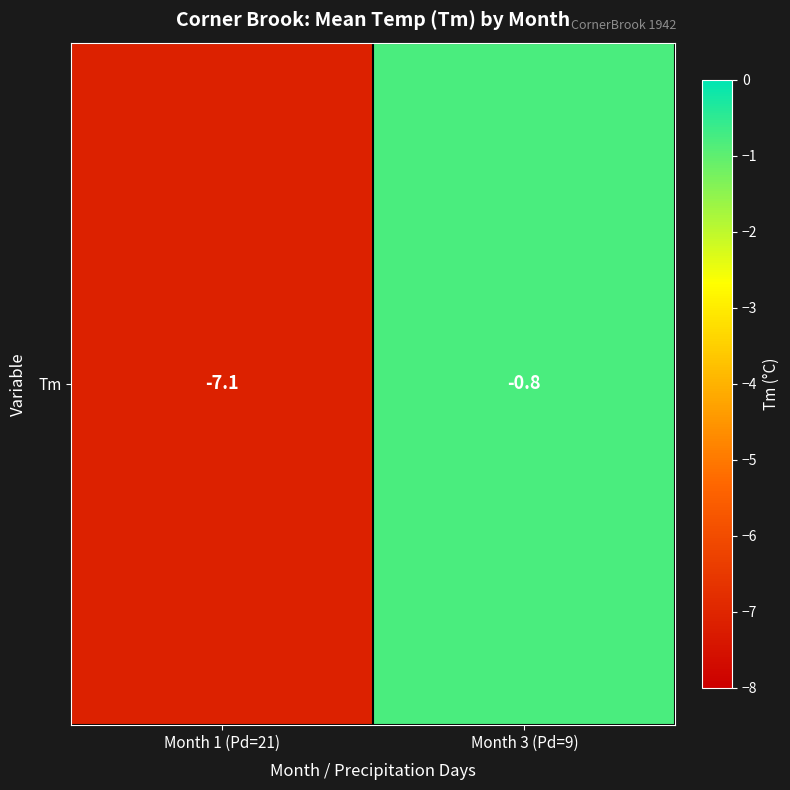

True or false: the data shows -0.4 at Month 3 (Pd=9).

False